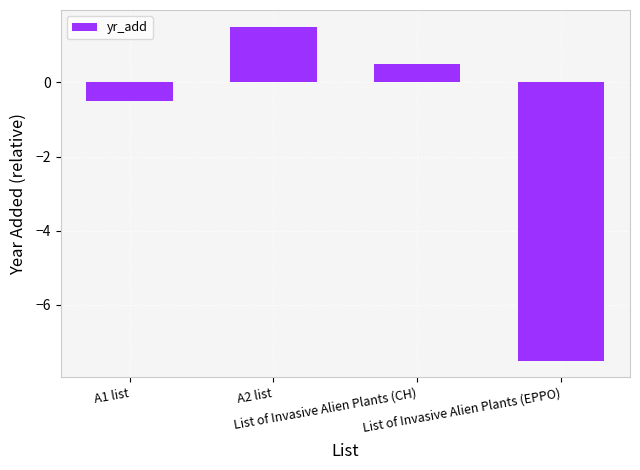

What is the value of the 2nd bar from the left?

1.5